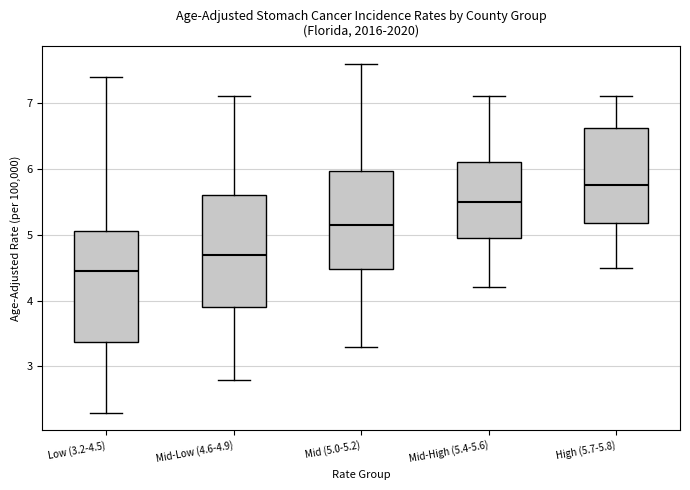

Reading left to right, read every box against the y-axis: the position of its median line, the range the box covers, and the ends of its whiskers. The values are not printed on the chart, so give them approximately, as read against the axis.

Low (3.2-4.5): median 4.5, box 3.4 to 5.1, whiskers 2.3 to 7.4
Mid-Low (4.6-4.9): median 4.7, box 3.9 to 5.6, whiskers 2.8 to 7.1
Mid (5.0-5.2): median 5.2, box 4.5 to 6.0, whiskers 3.3 to 7.6
Mid-High (5.4-5.6): median 5.5, box 5.0 to 6.1, whiskers 4.2 to 7.1
High (5.7-5.8): median 5.8, box 5.2 to 6.6, whiskers 4.5 to 7.1